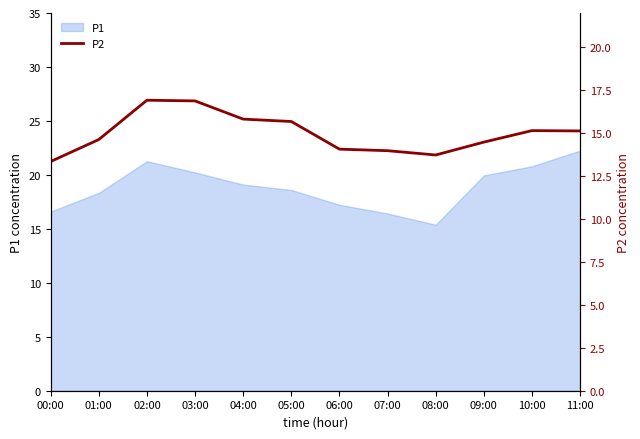

The chart shows a value of 16.9 at 02:00. True or false?

True